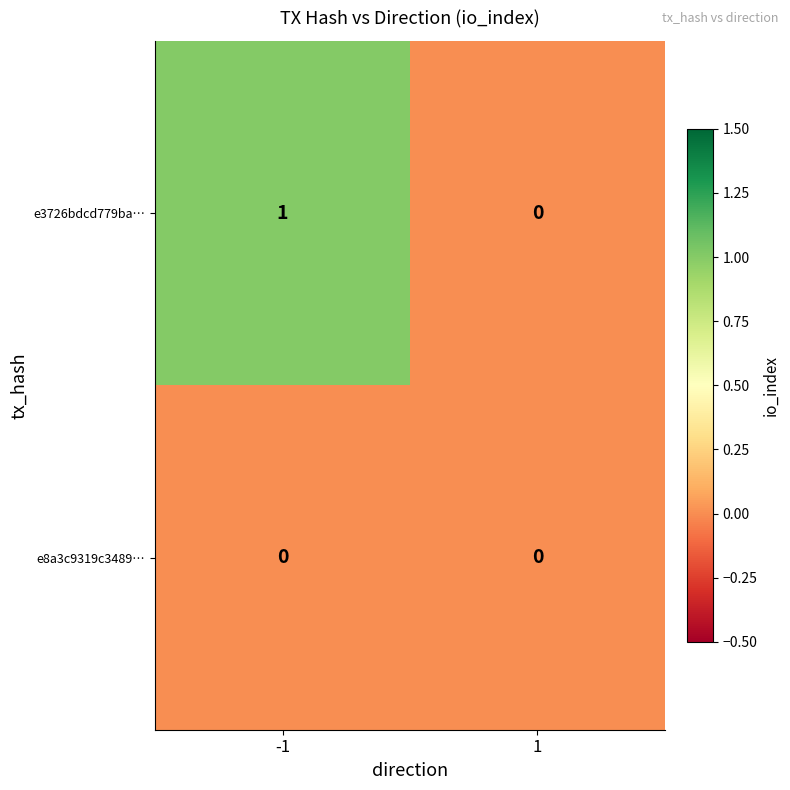

Which label corresponds to the largest value in the chart?

-1